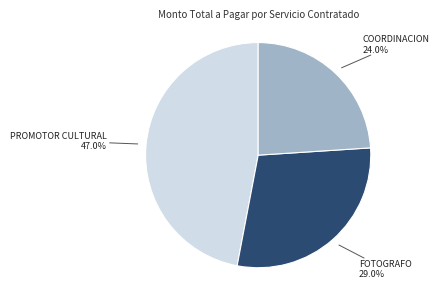

How many segments does this pie chart have?

3